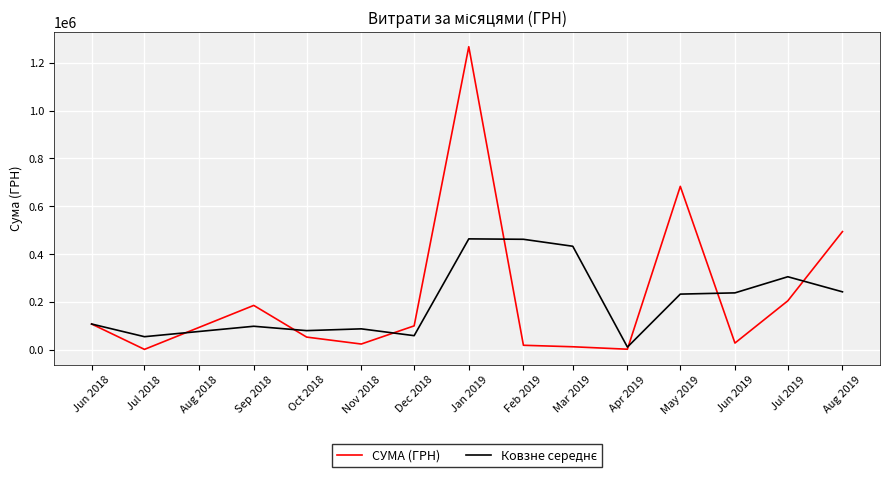

What is the total value across all series at Jan 2019?

1730585.2